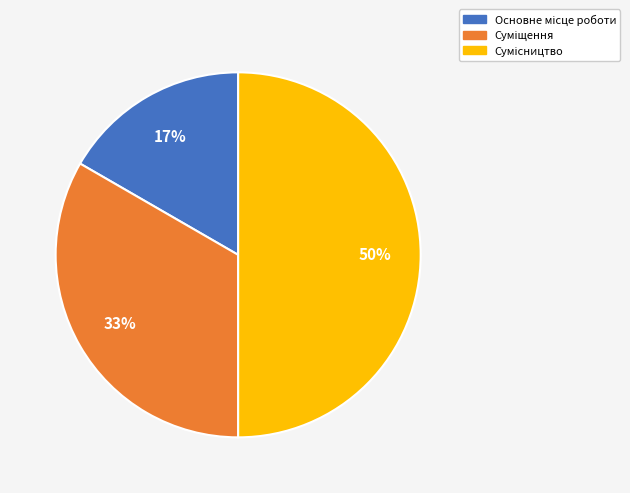

To the nearest percent, what is the difference between the largest and smallest slice percentages?

33%